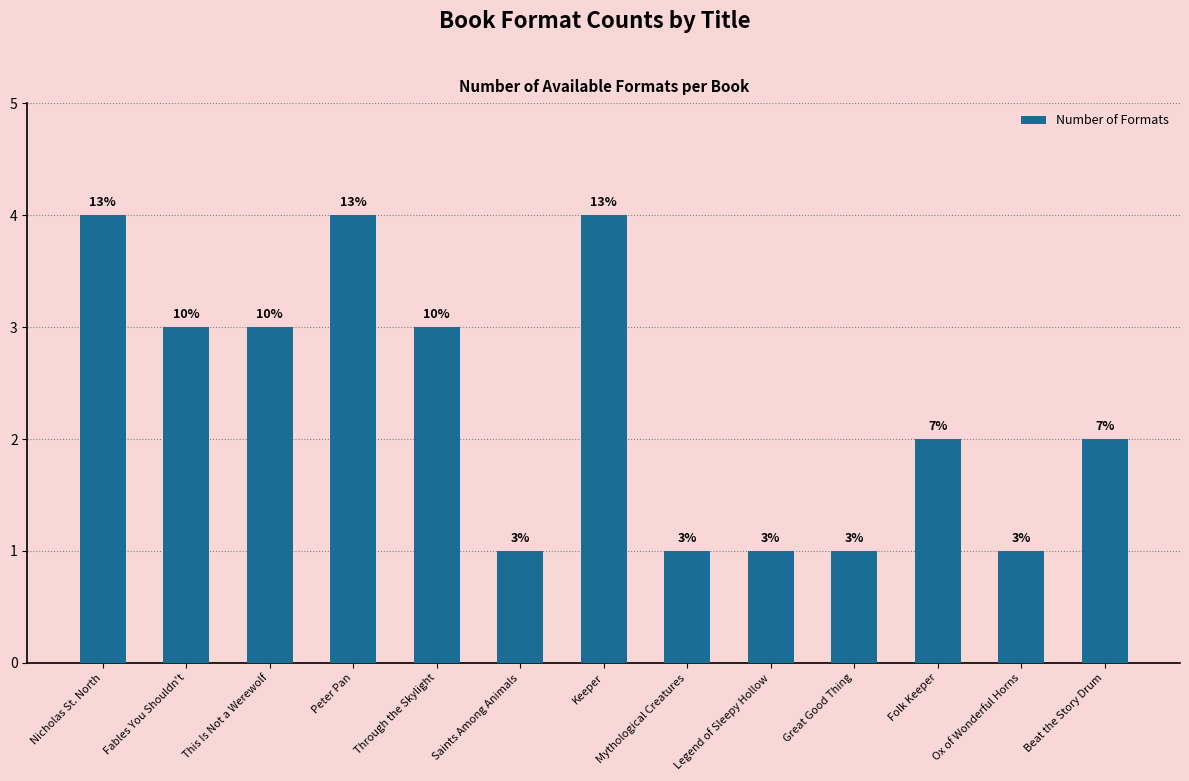

How many bars are there in total?

13